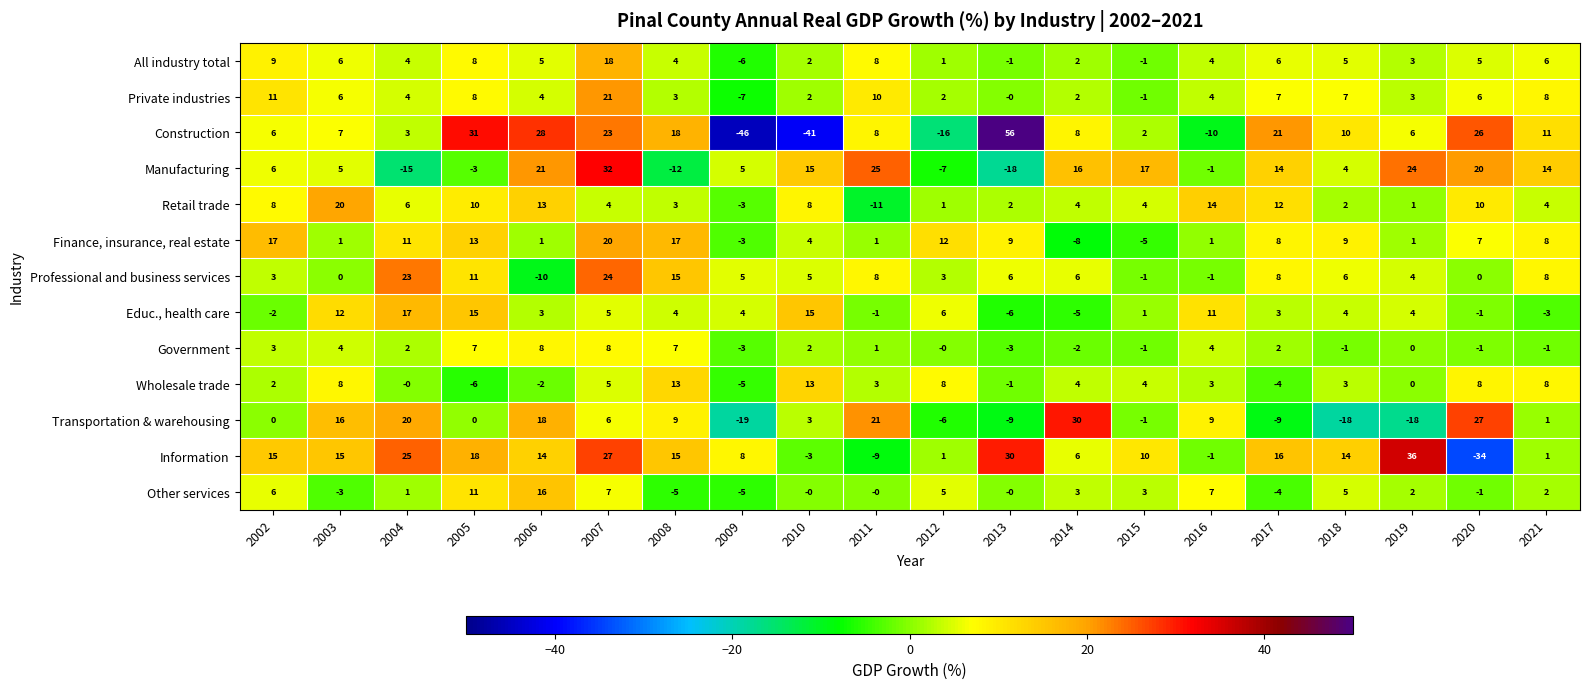

What is the total value across all series at 2009?

-75